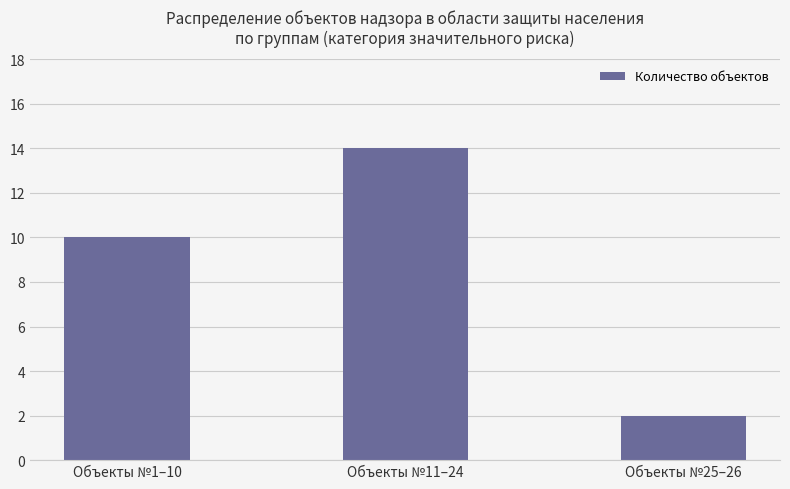

The value at Объекты №11–24 is 10. True or false?

False